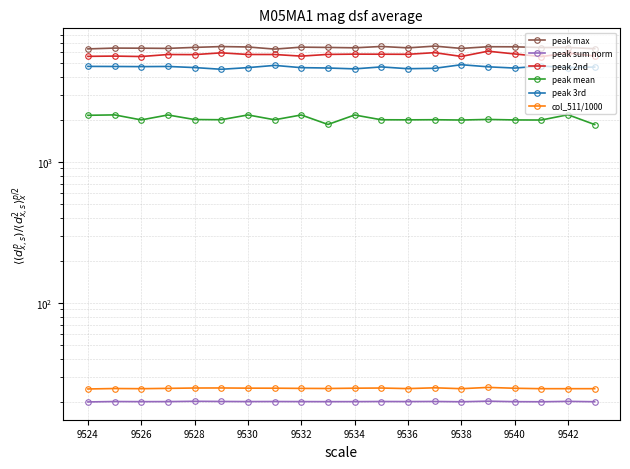

What is the value of the peak mean point at the 19th from the left?

2164.5